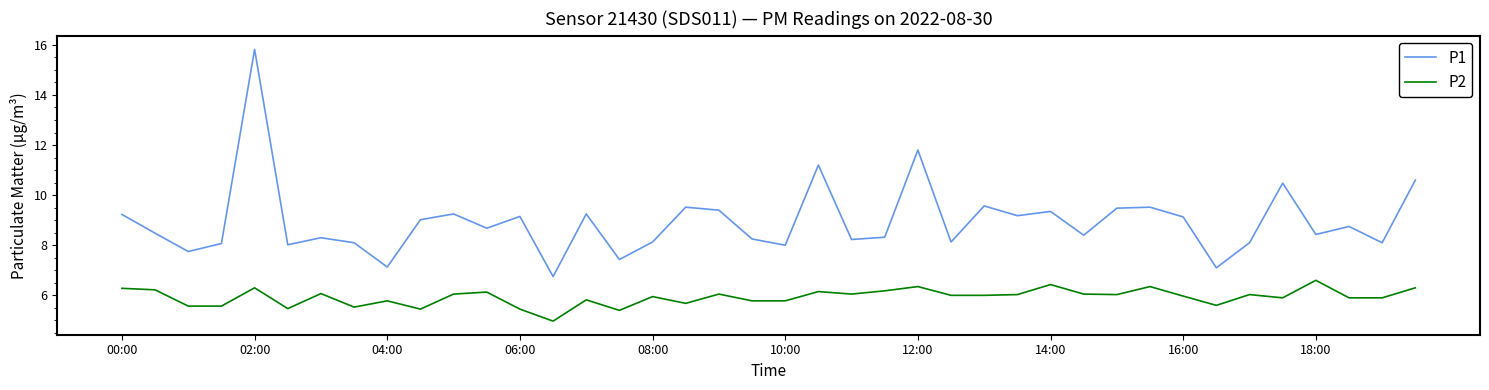

What is the highest value of the P2 series?

6.6